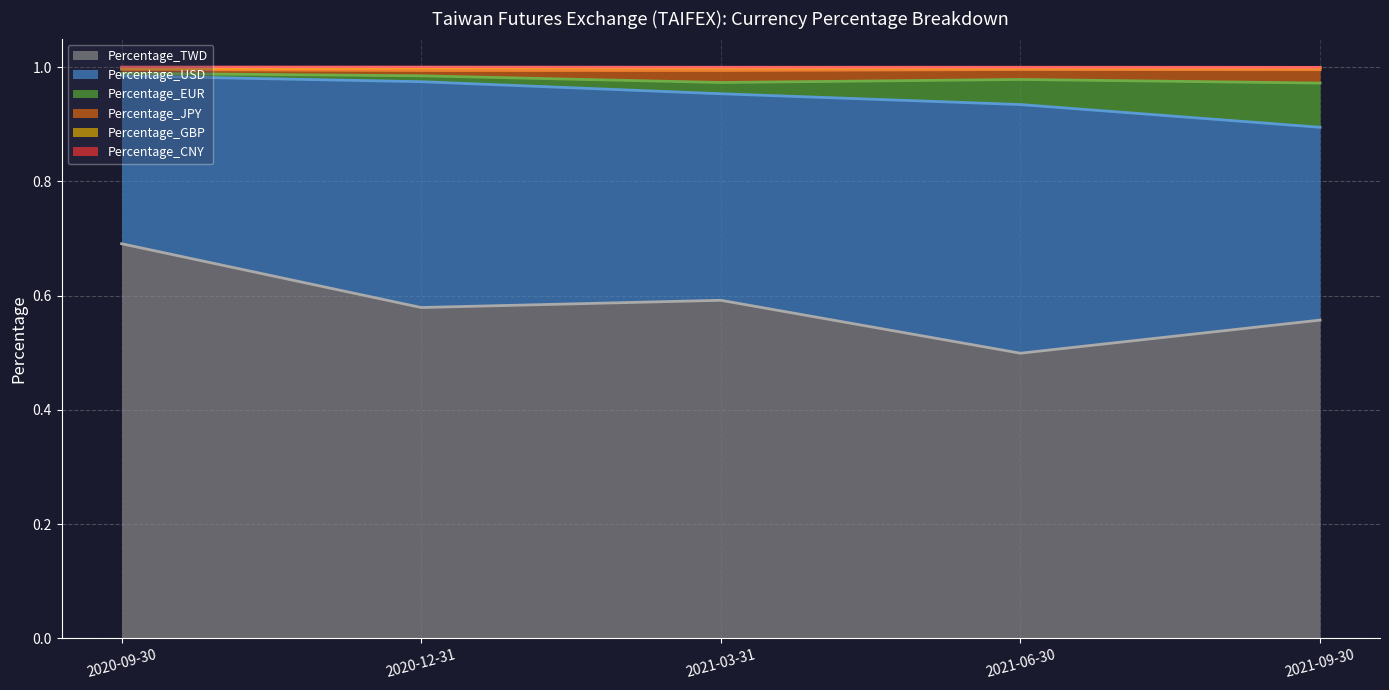

True or false: Percentage_TWD and Percentage_JPY intersect in this chart.

False